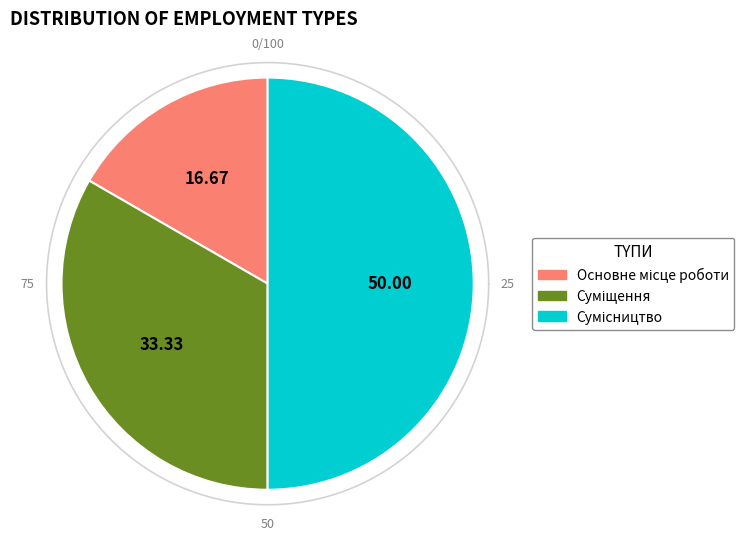

Which slice is the smallest?

Основне місце роботи